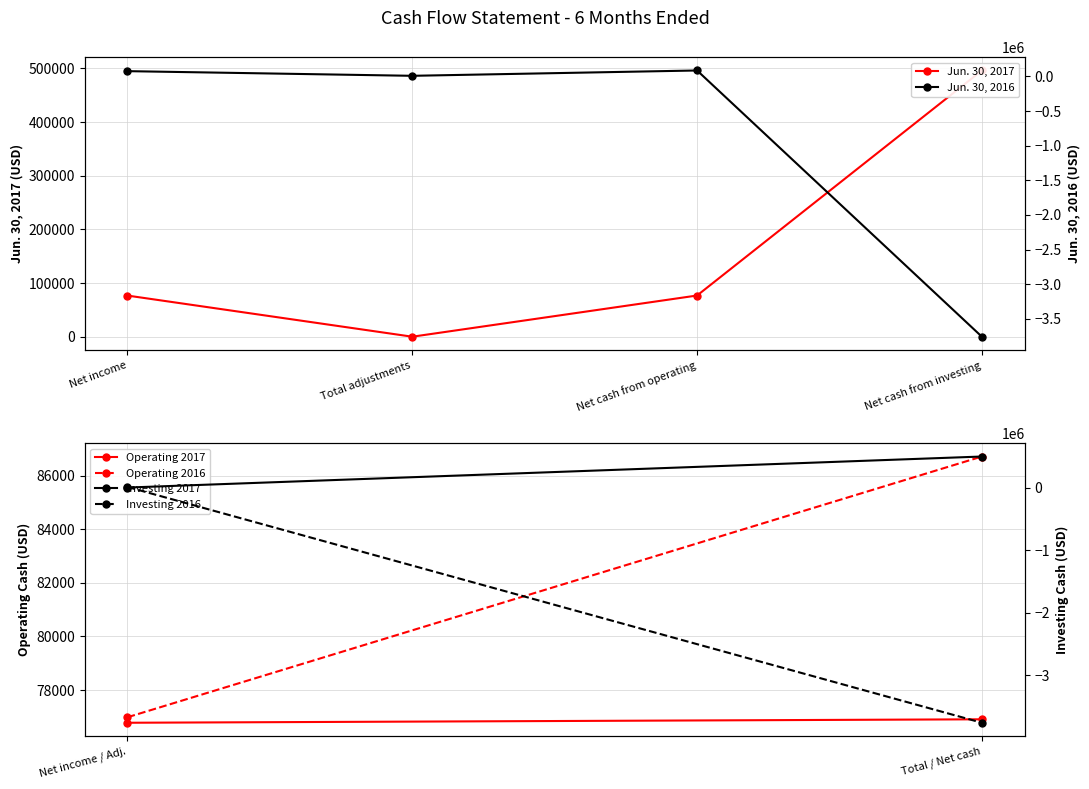

Does the chart have visible grid lines?

Yes